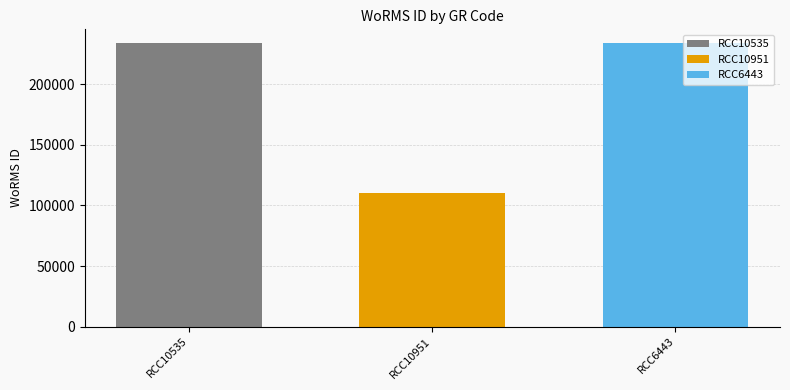

Which series has the largest range (max minus min)?

RCC10535